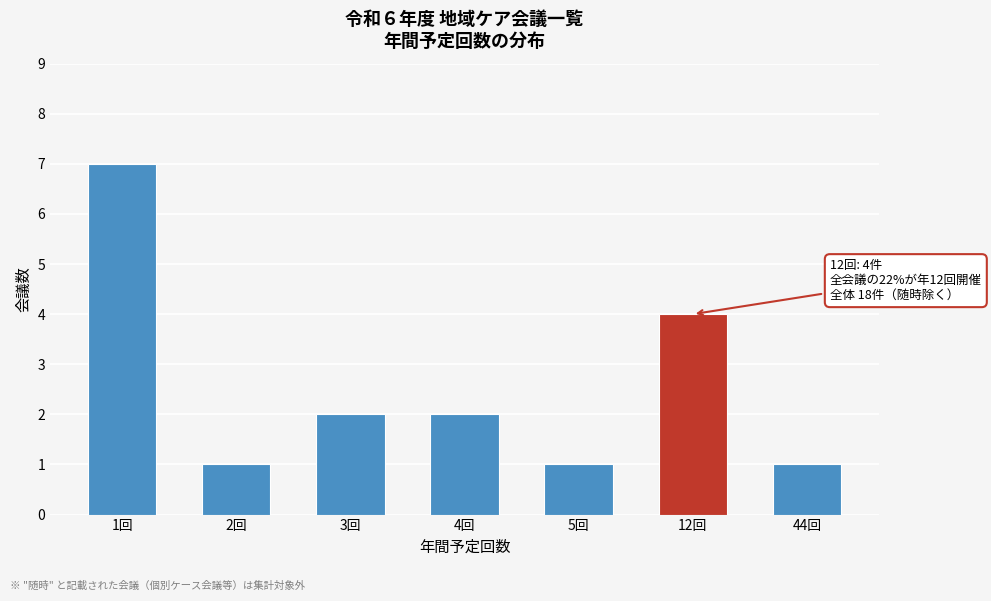

Reading right to left, extract all data points from this chart.

1	4	1	2	2	1	7